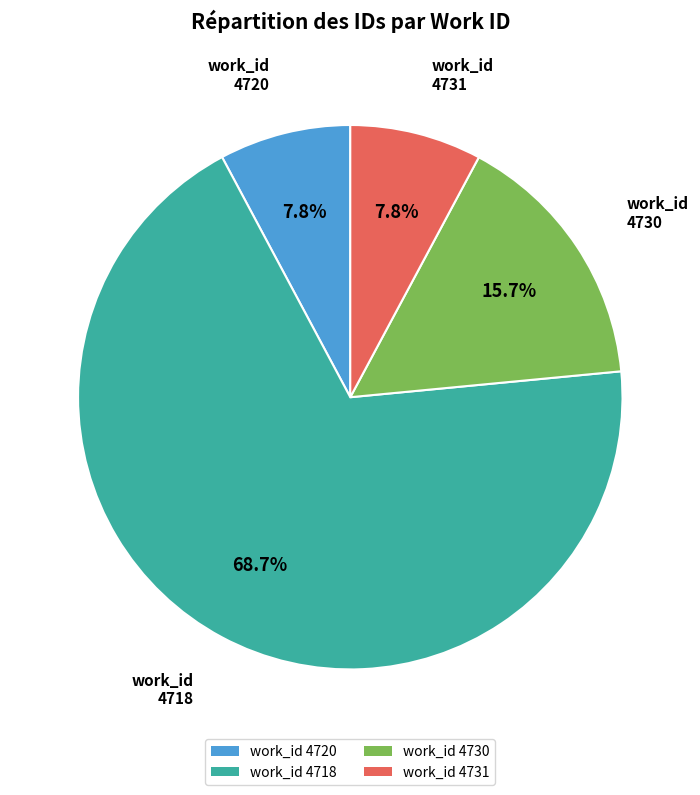

To the nearest percent, what is the average slice percentage?

25%